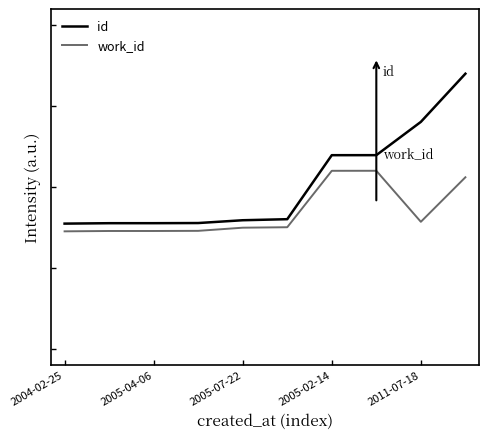

Count the work_id values in the range 0 to 1.

10